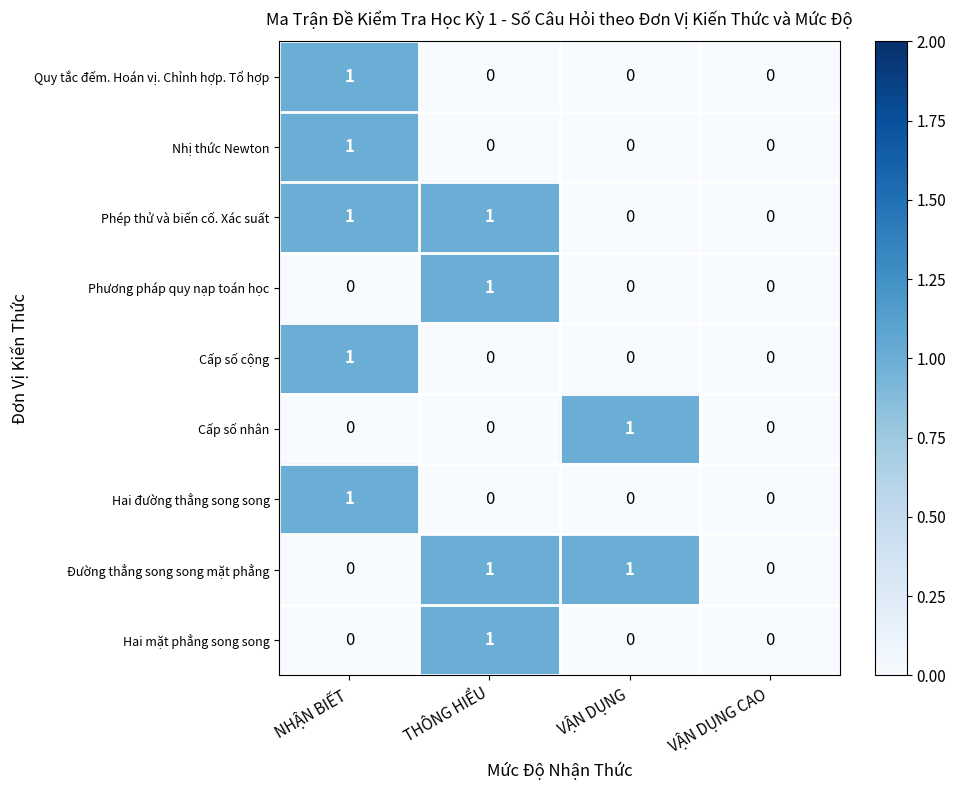

Is it true that Quy tắc đếm. Hoán vị. Chỉnh hợp. Tổ hợp equals 0 at VẬN DỤNG?

True